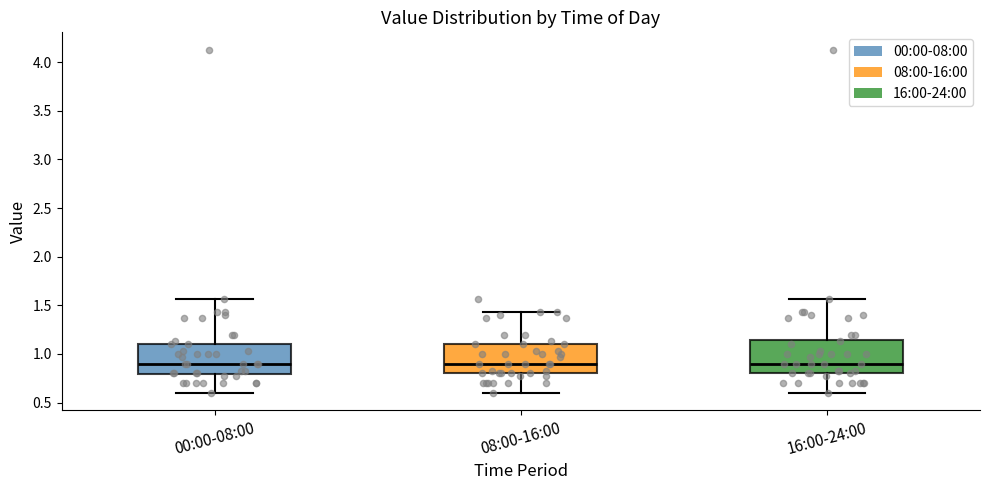

Where does the lower whisker of the box for 00:00-08:00 end on the y-axis? The values are not printed on the chart, so give them approximately, as read against the axis.

0.60